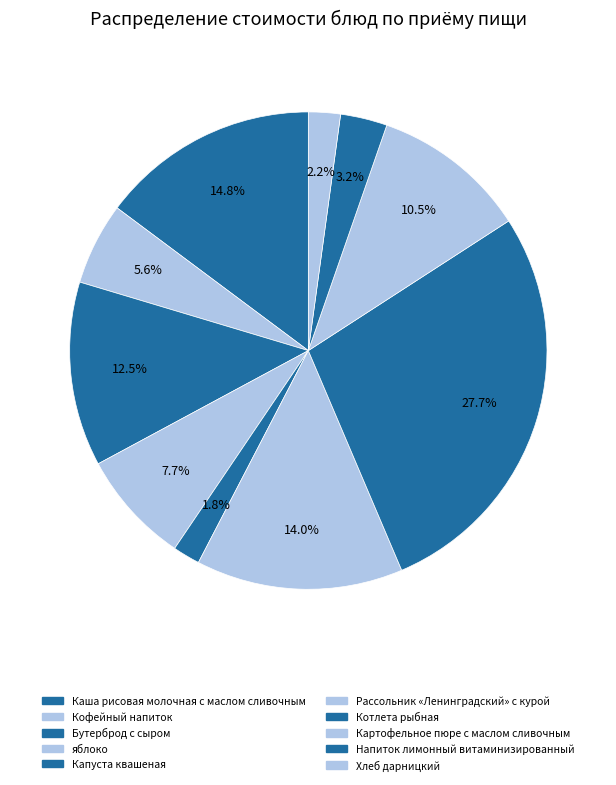

What portion of the pie excludes Рассольник «Ленинградский» с курой?

86.0%